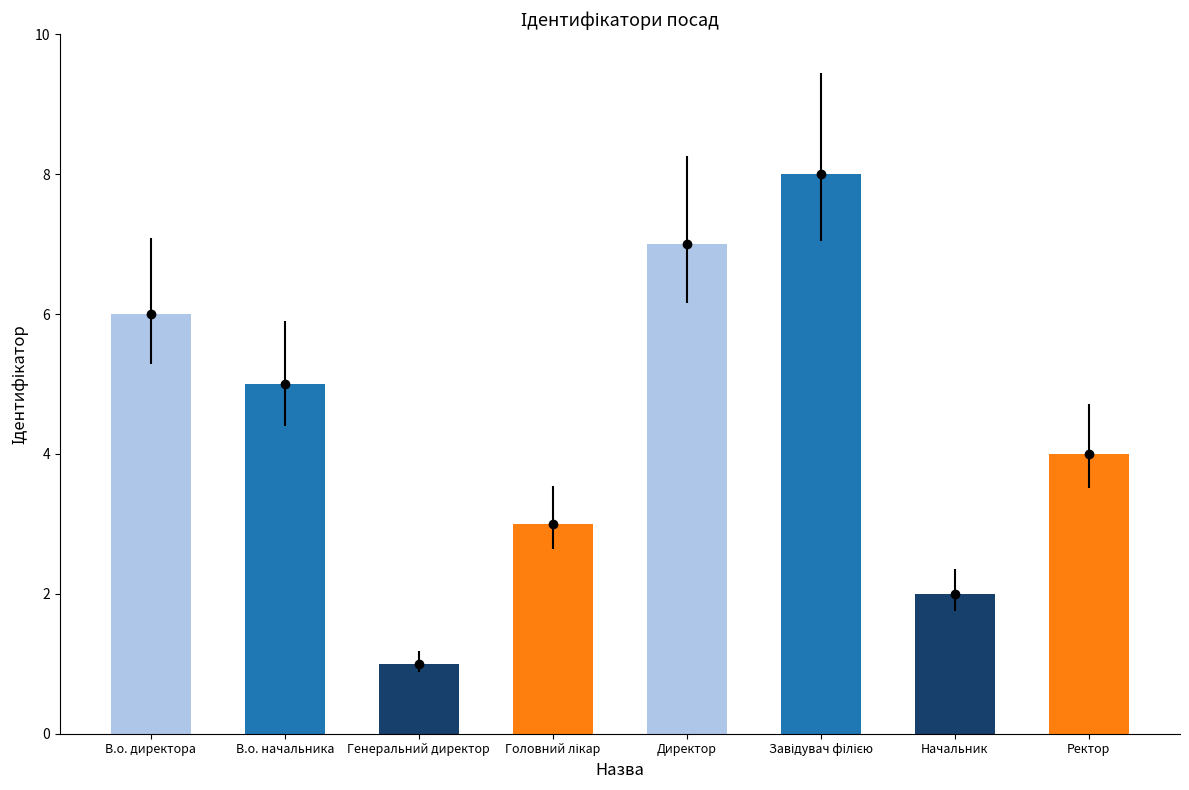

What is the value of the 7th bar from the left?

2